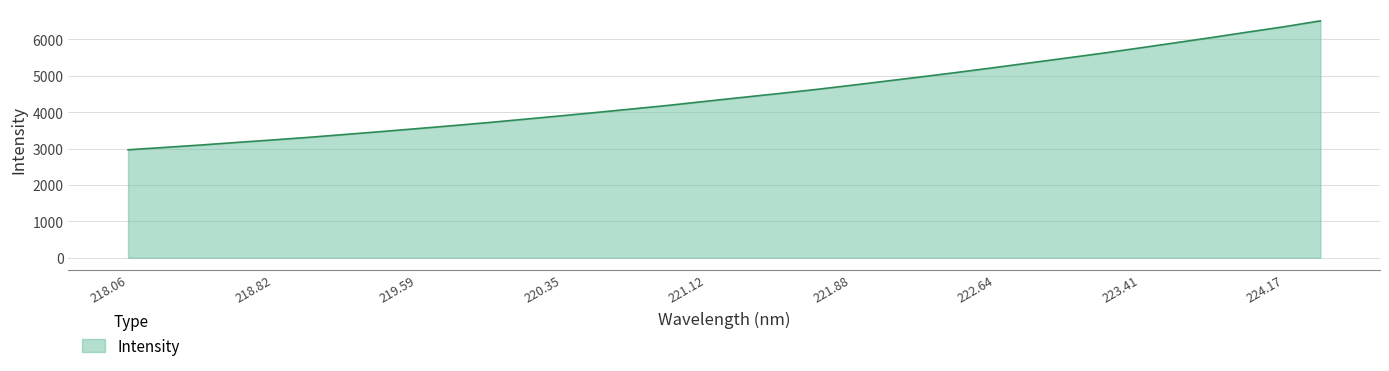

Count the number of data series in this chart.

1